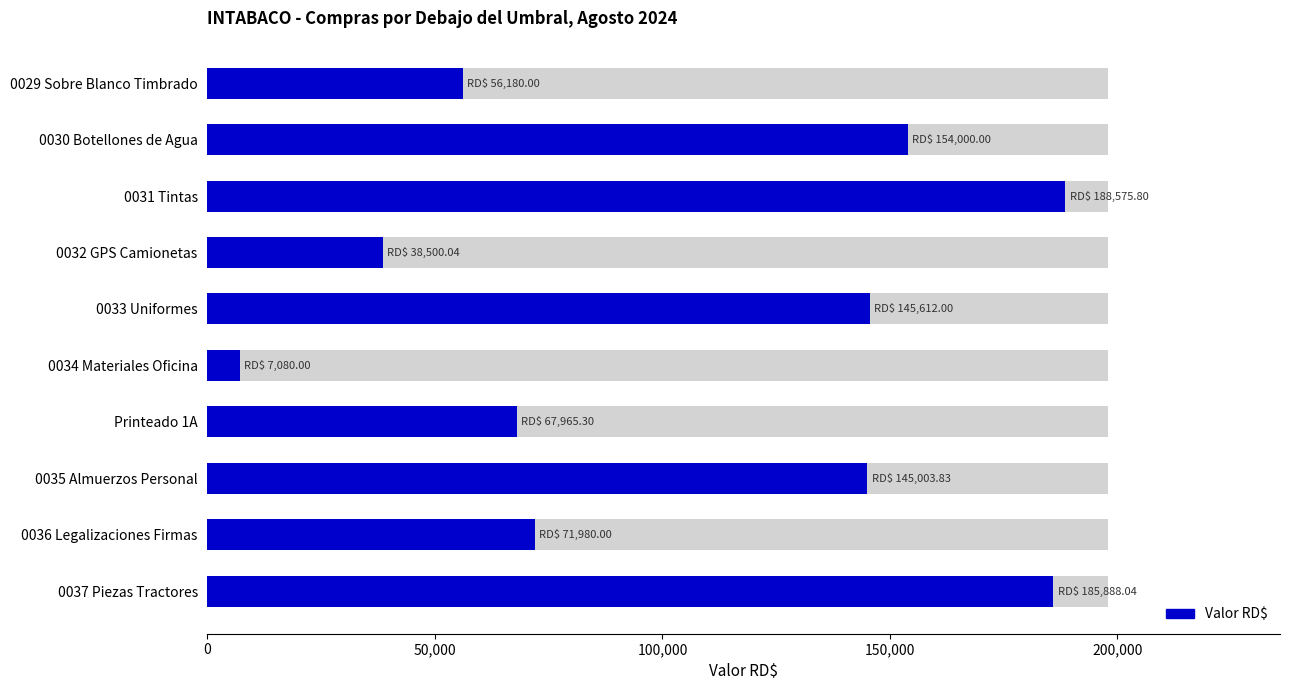

What is the difference between the maximum and second lowest values?

150075.8